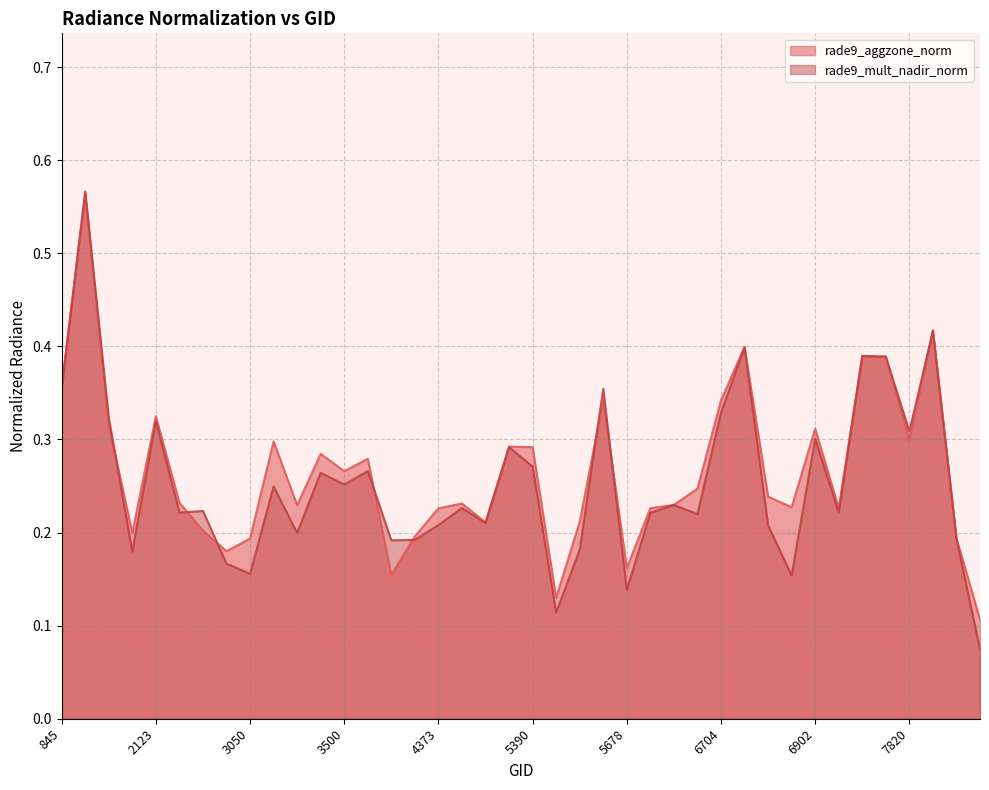

Rank the series by their average value, from highest to lowest.

rade9_aggzone_norm, rade9_mult_nadir_norm